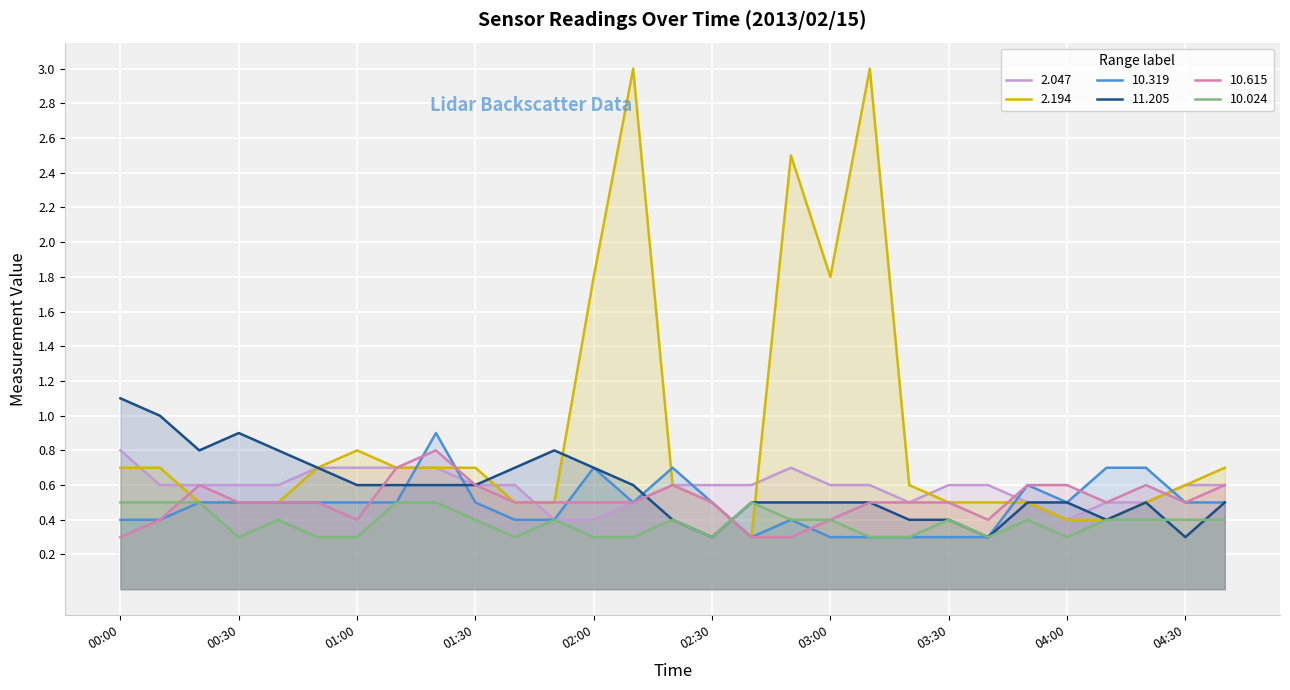

True or false: 11.205 has a value of 0.5 at 02:40.

True